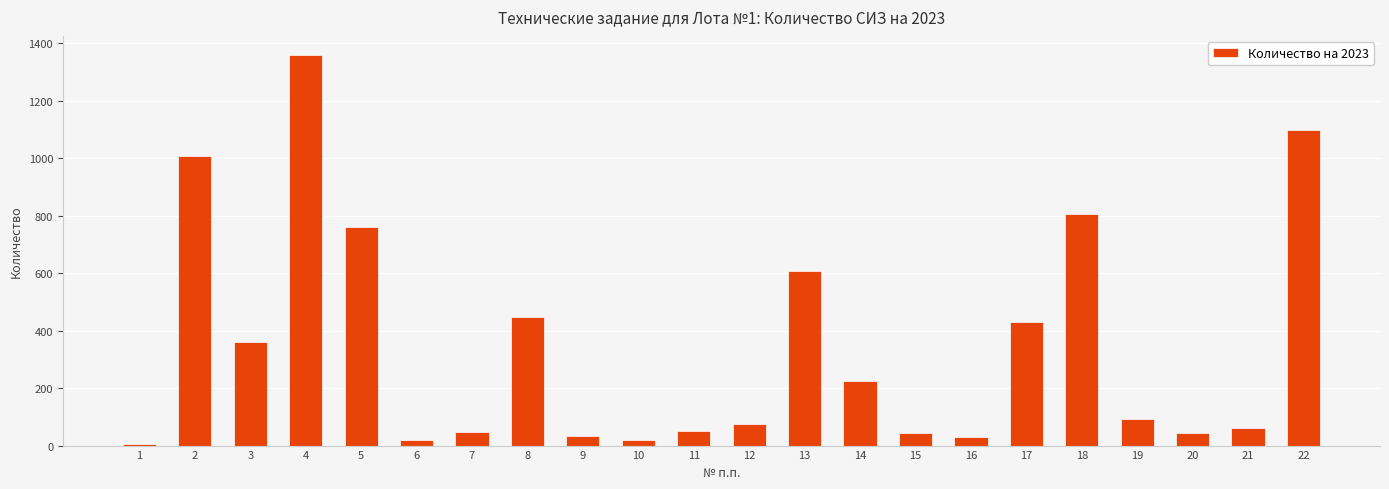

What is the change in value from 1 to 5?

+756